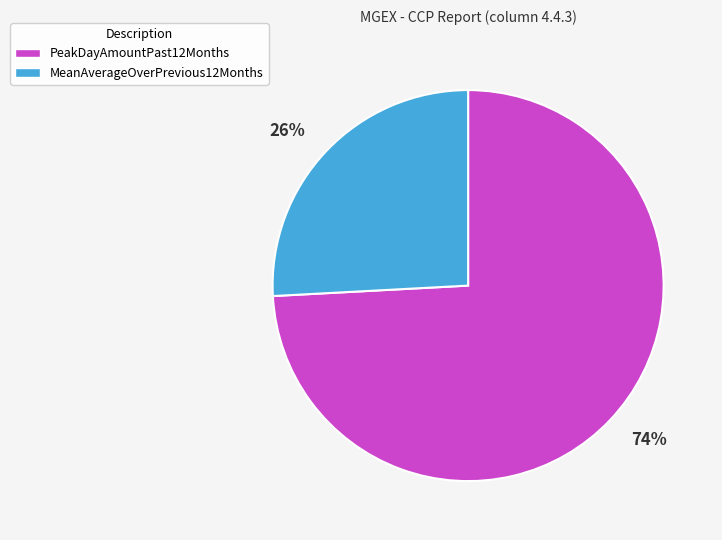

To the nearest percent, what percentage of the pie is MeanAverageOverPrevious12Months?

26%